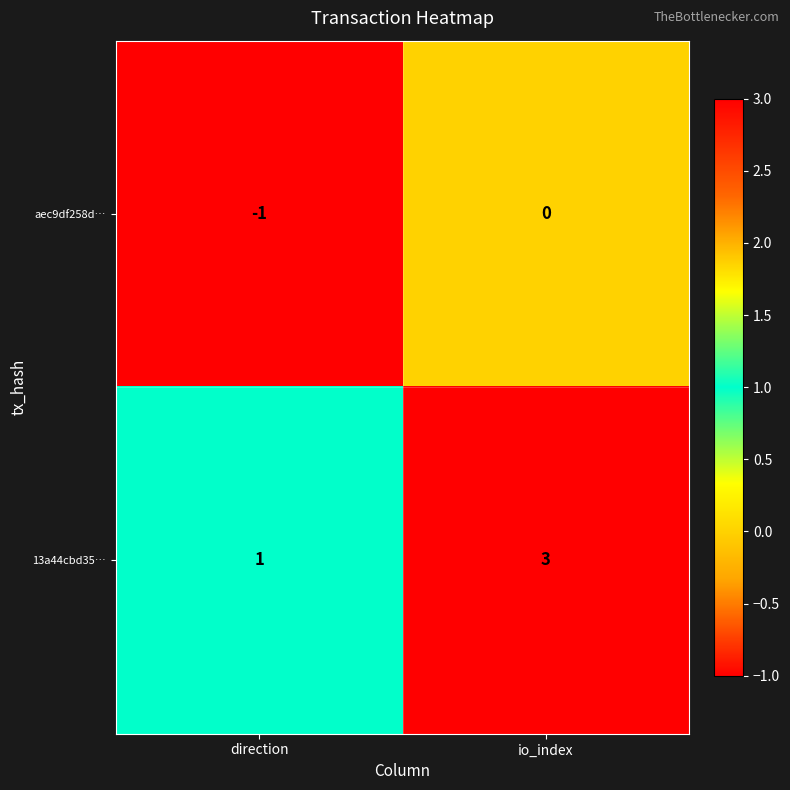

Which series has the widest spread of values?

13a44cbd35…